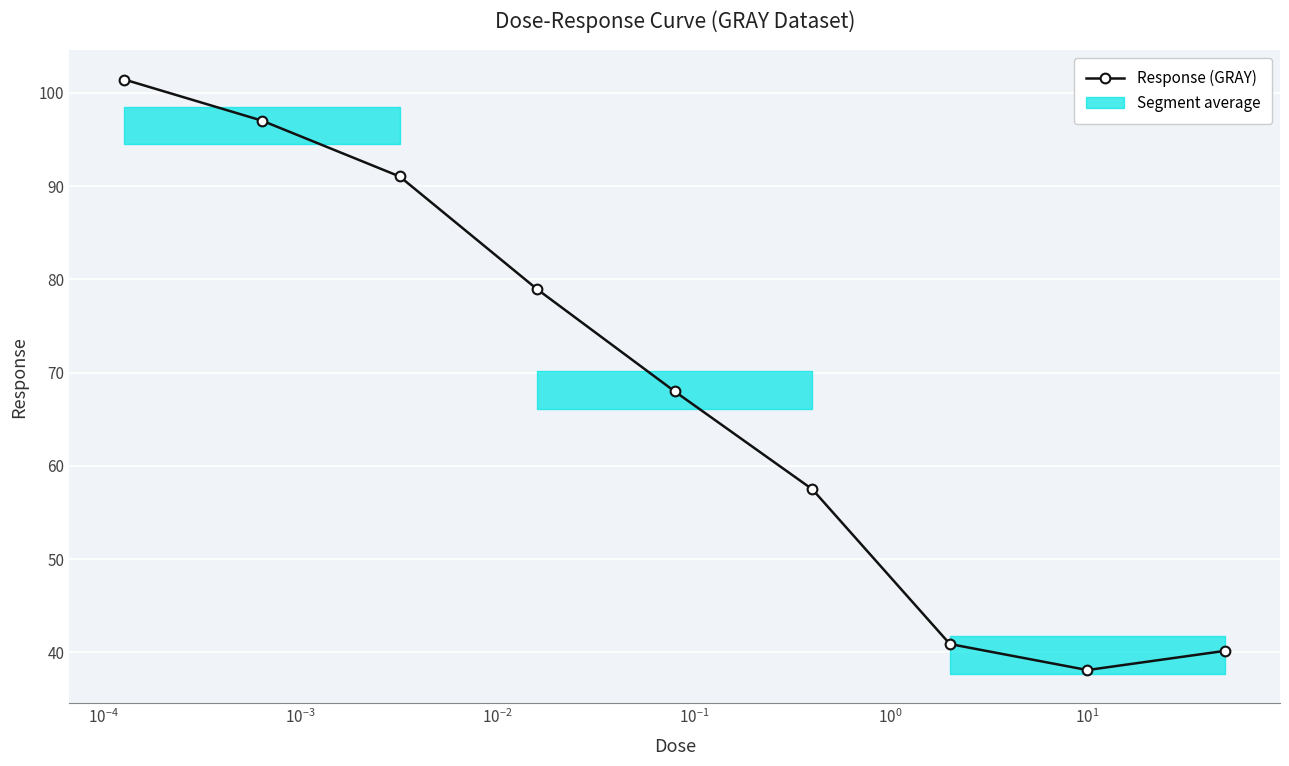

True or false: Response (GRAY) has more than 2 points higher than both neighbors.

False